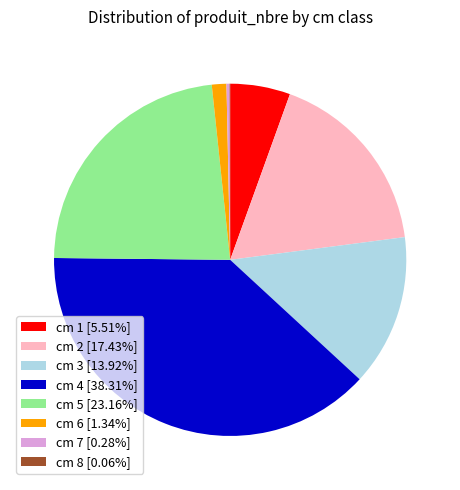

Approximately how many times larger is the value at cm 1 [5.51%] compared to cm 7 [0.28%]?

19.8